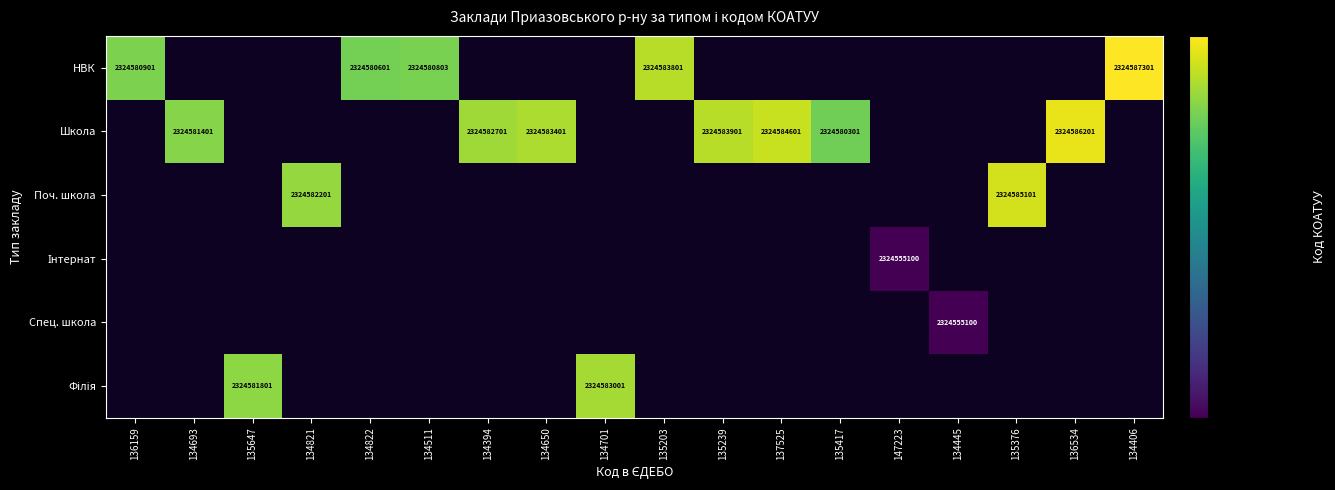

Which label corresponds to the smallest value in the chart?

147223